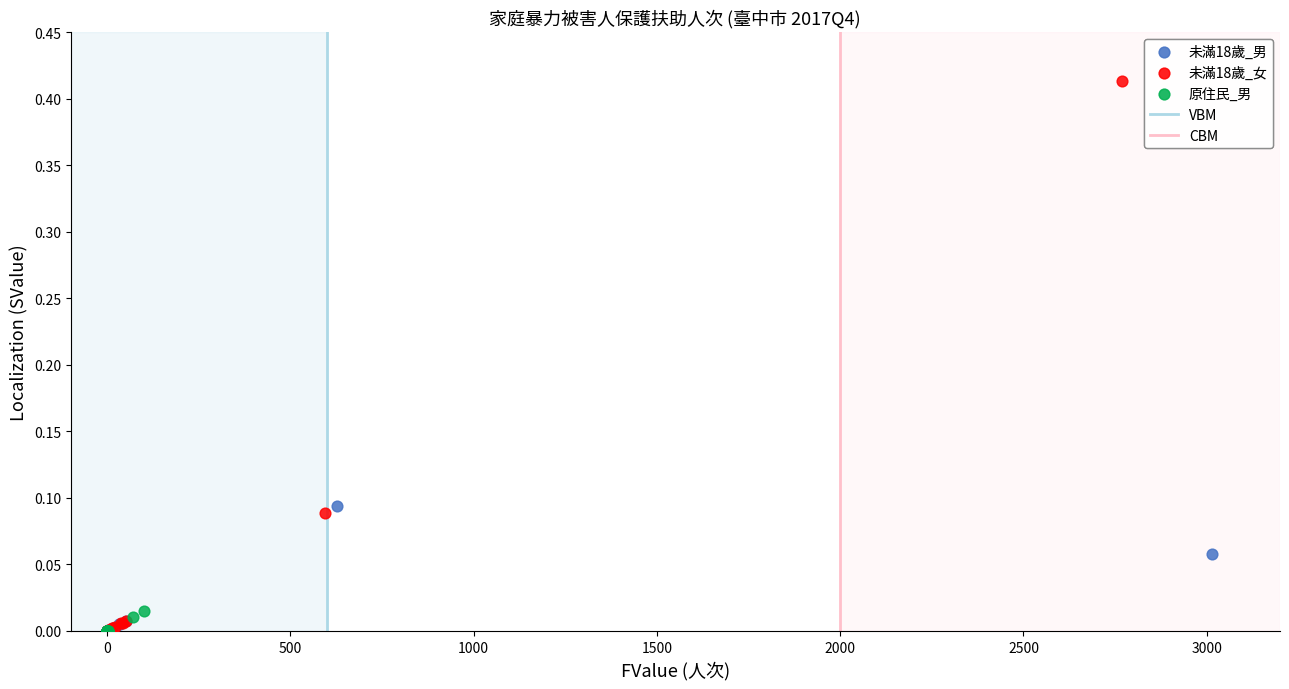

Which series reaches the maximum Y coordinate?

未滿18歲_女